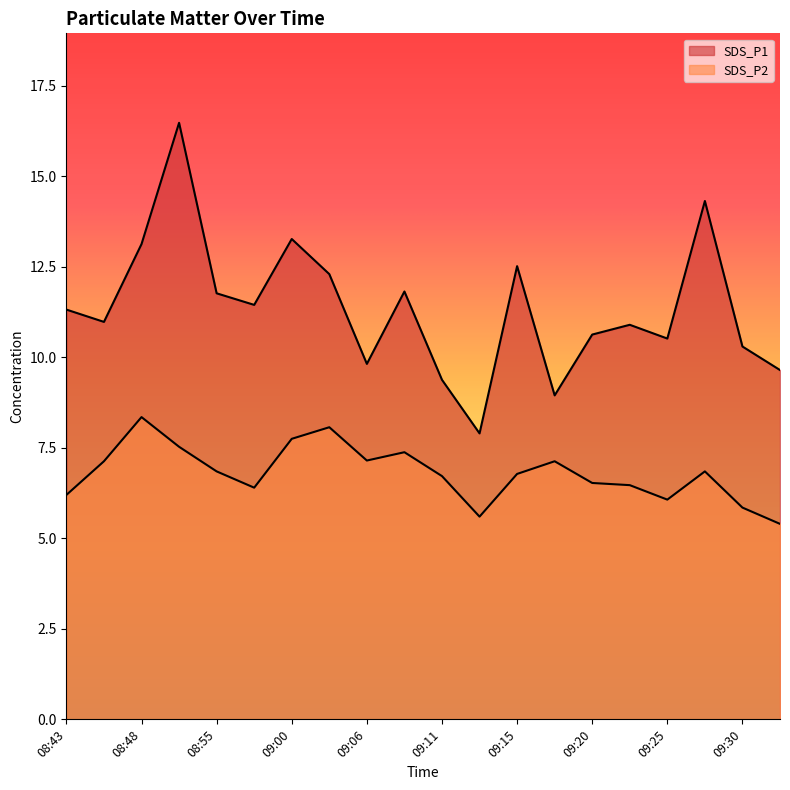

True or false: SDS_P1 and SDS_P2 cross at least once.

False